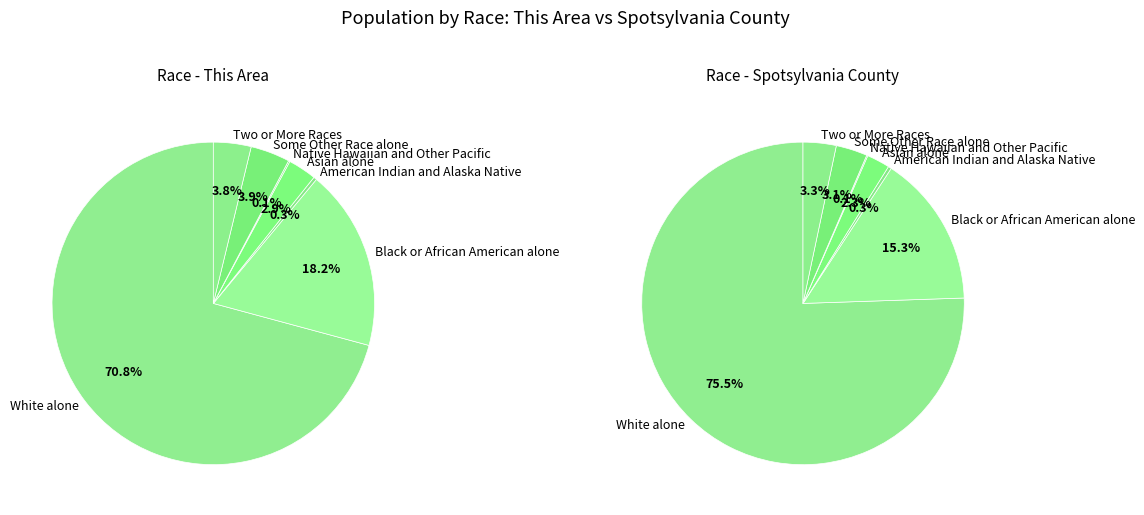

Does White alone represent more than half of the total?

Yes